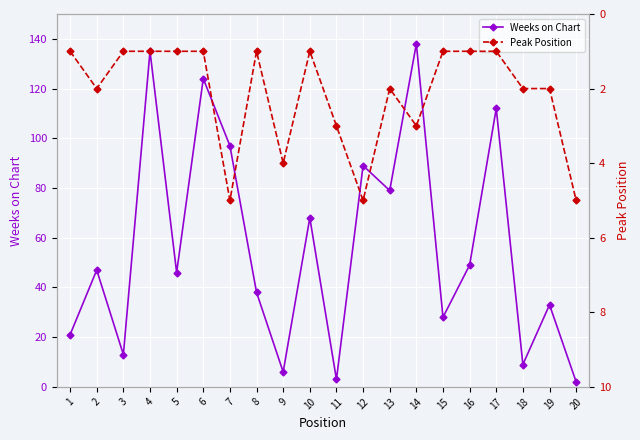

Which category has the highest value across all series?

14